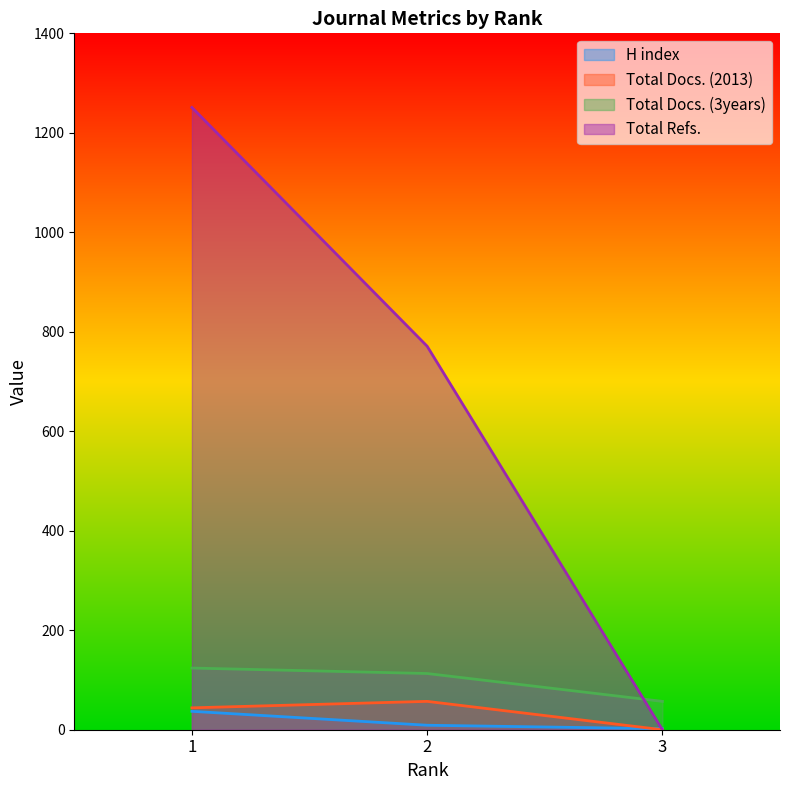

Between 2 and 3, which series saw the biggest shift?

Total Refs.